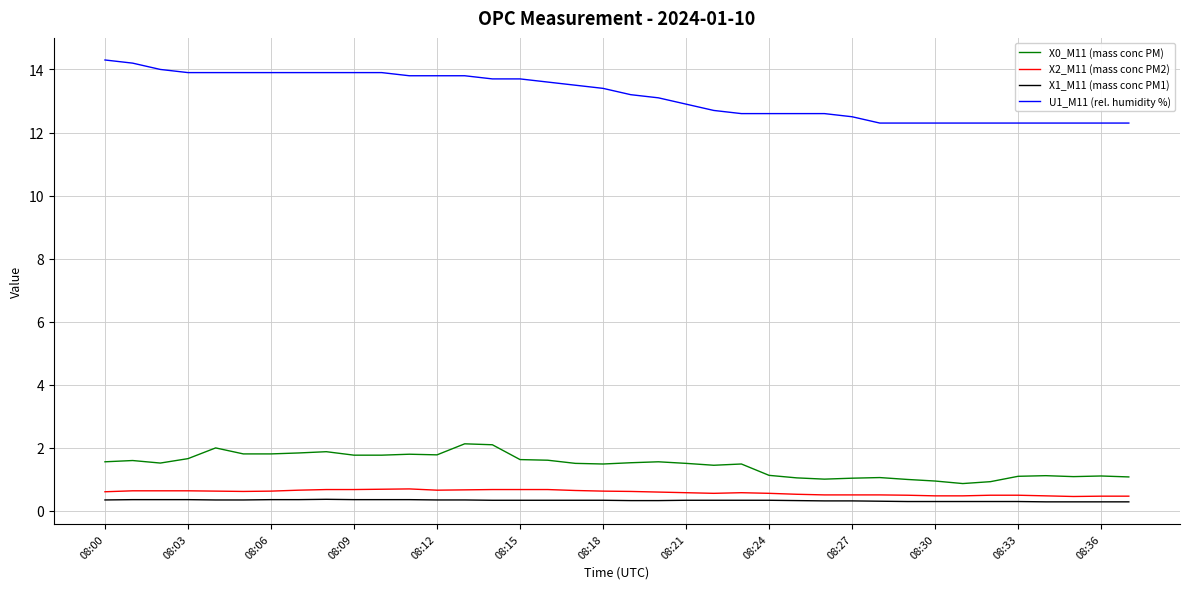

True or false: X2_M11 (mass conc PM2) and X0_M11 (mass conc PM) cross at least once.

False